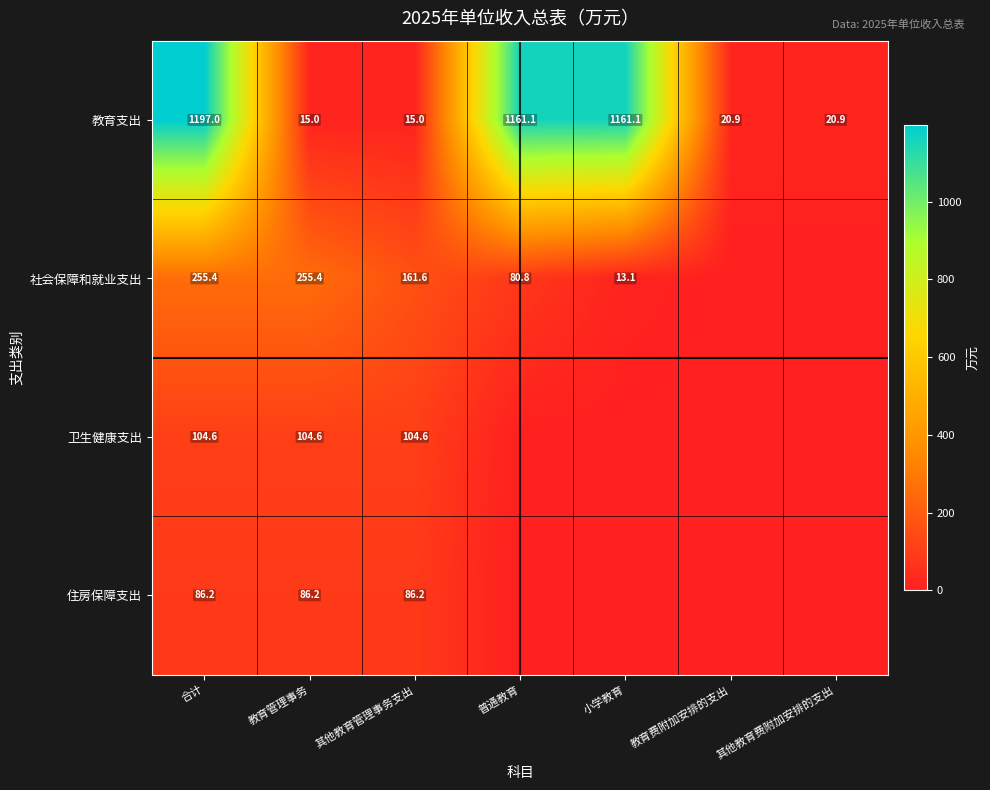

What is the average value of the 教育支出 series?

513.0